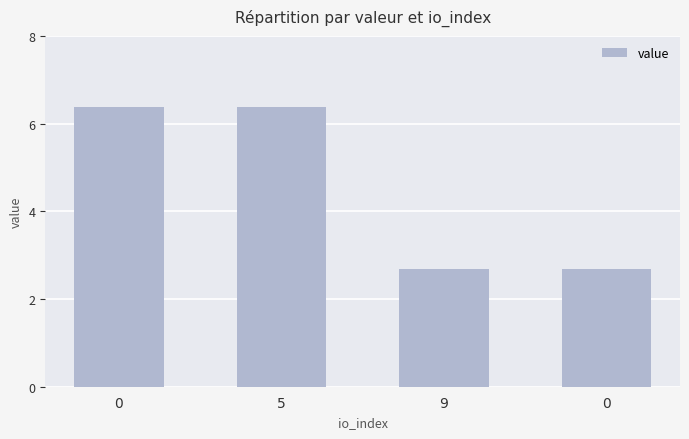

Count the values in the range 2 to 6.

2